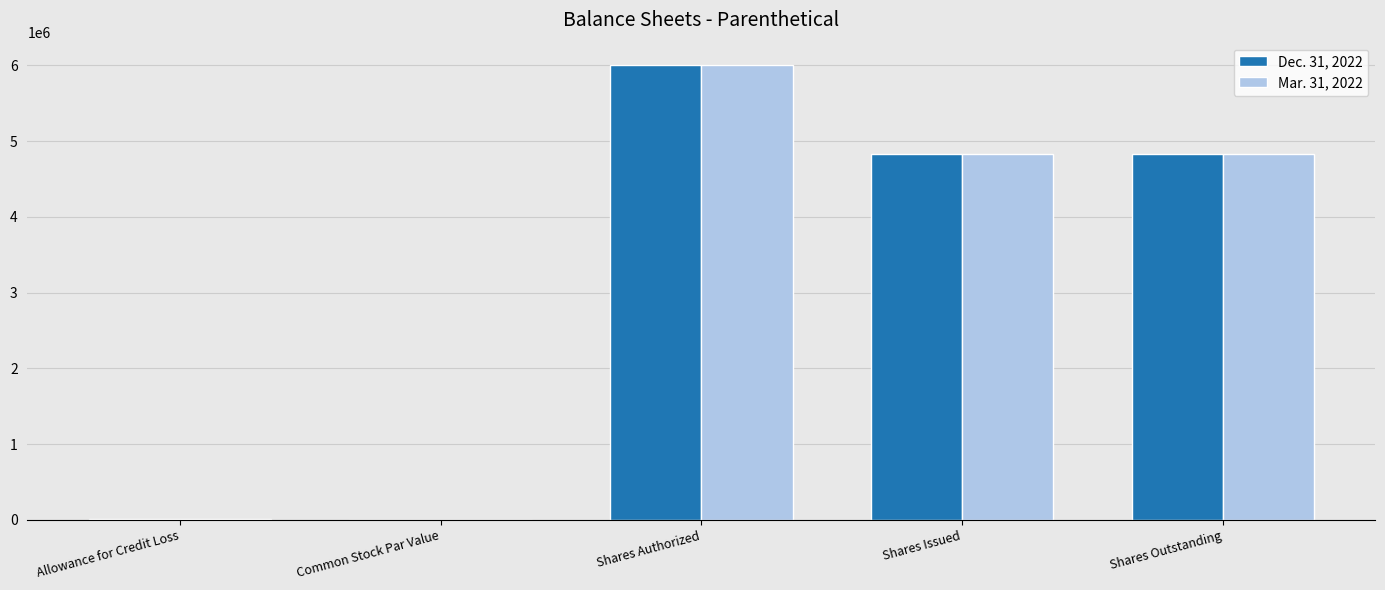

At which category is the sum across all series the highest?

Shares Authorized